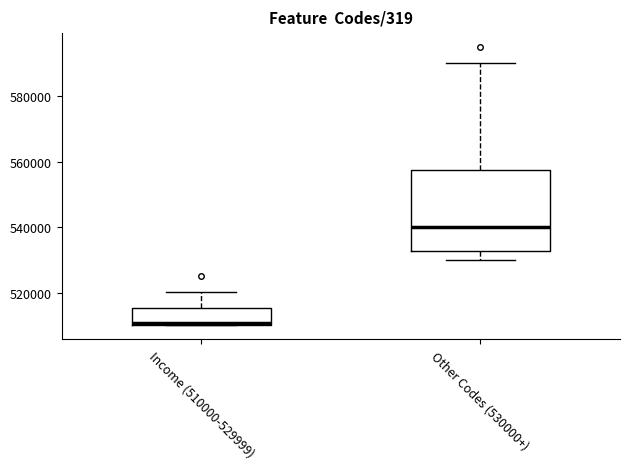

Which box is the tallest, from its lower edge to its upper edge?

Other Codes (530000+)